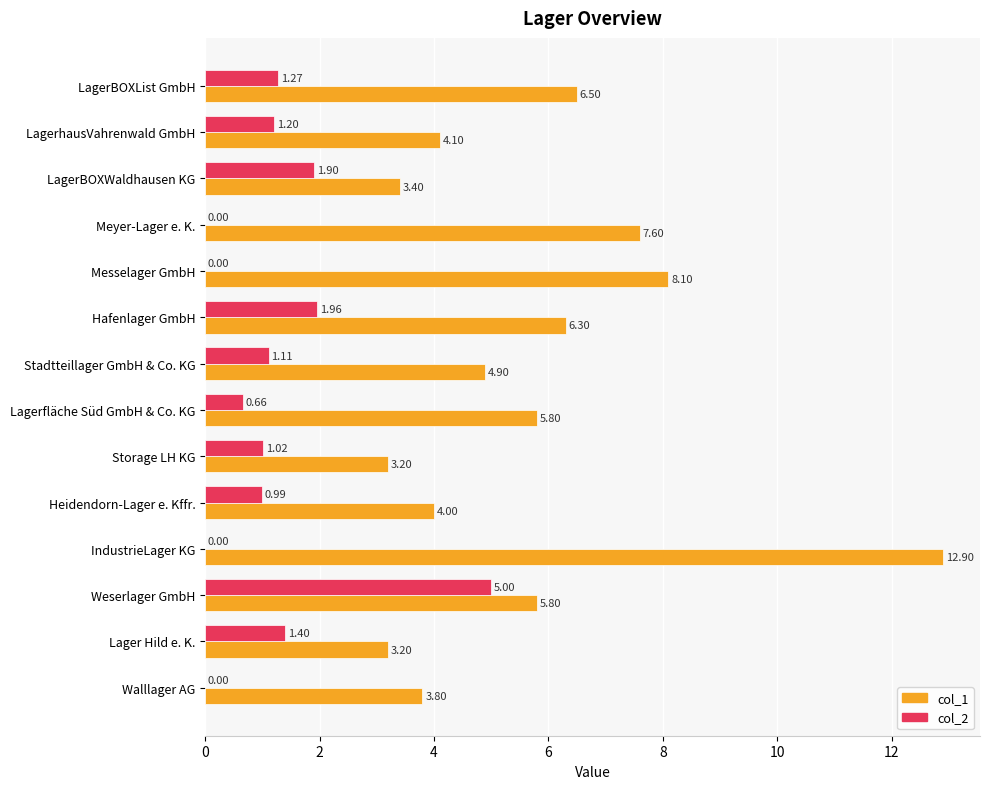

Between Stadtteillager GmbH & Co. KG and Lagerfläche Süd GmbH & Co. KG, which series saw the biggest shift?

col_1